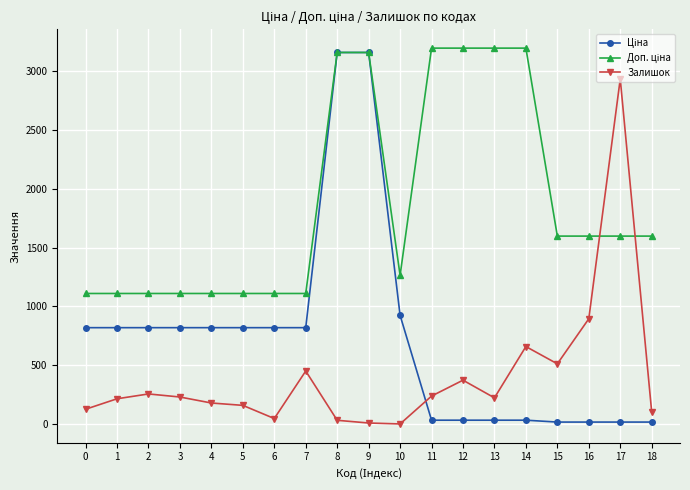

True or false: Залишок has more than 0 points higher than both neighbors.

True